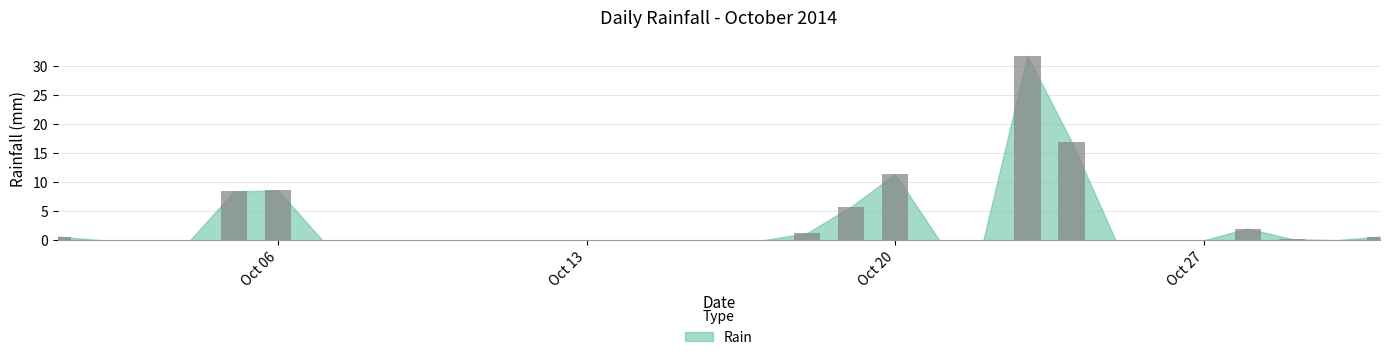

What is the maximum value shown in the chart?

31.8